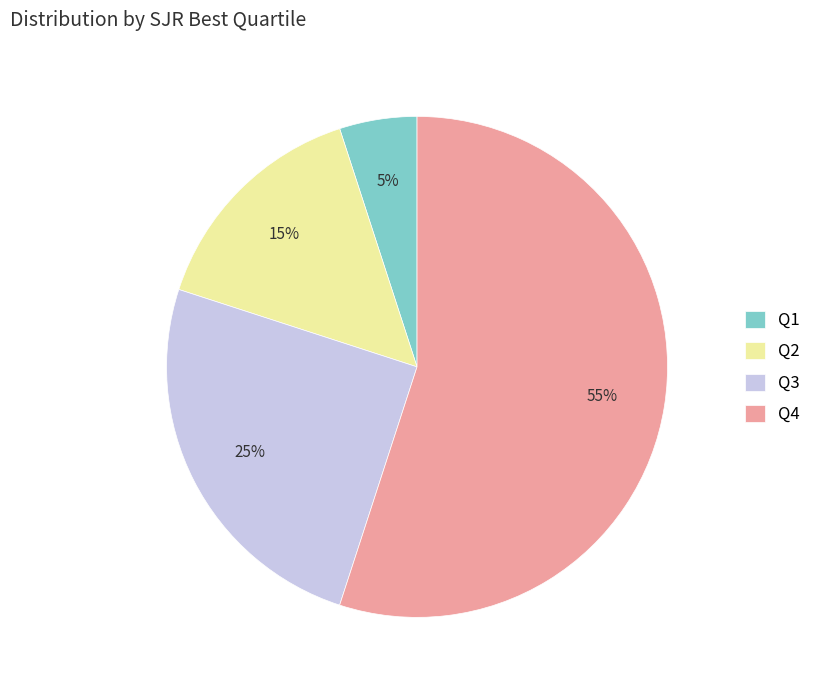

What is the ratio of the value at Q2 to the value at Q3?

0.6